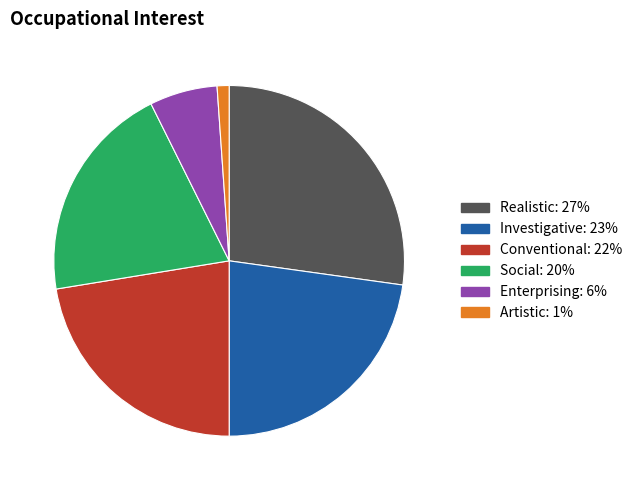

Does any single category account for the majority?

No